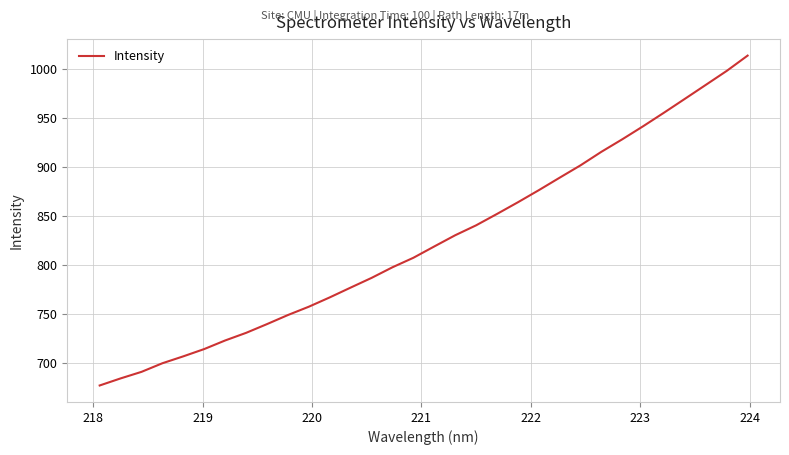

How many lines are shown in the chart?

1